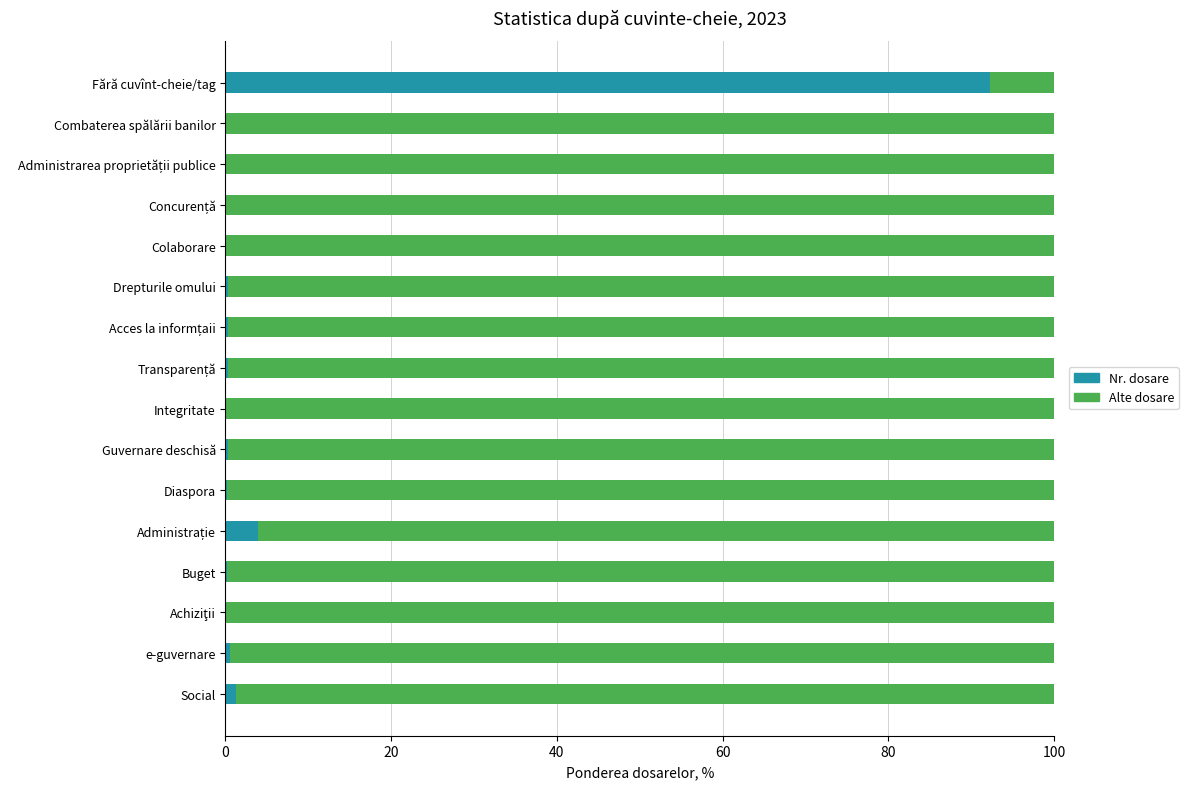

Which category has the highest value in the Nr. dosare series?

Fără cuvînt-cheie/tag